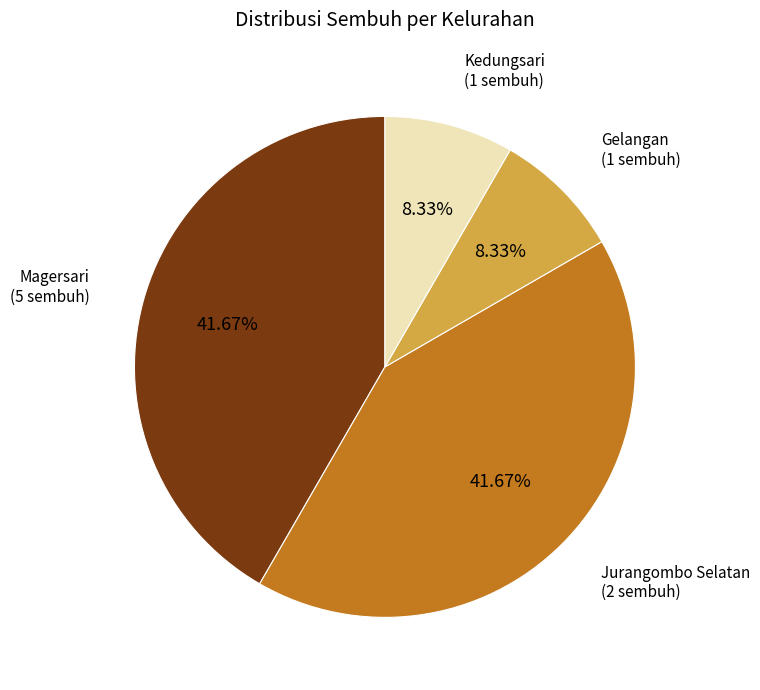

Does any single category account for the majority?

No